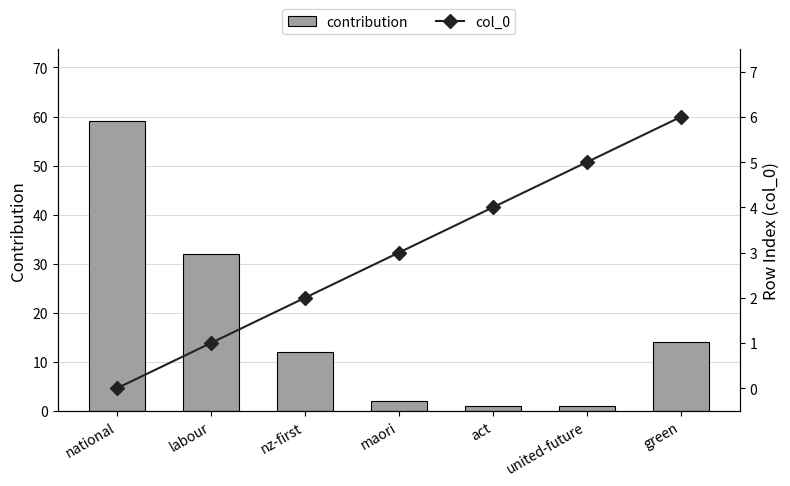

What is the approximate value of col_0 at act?

4